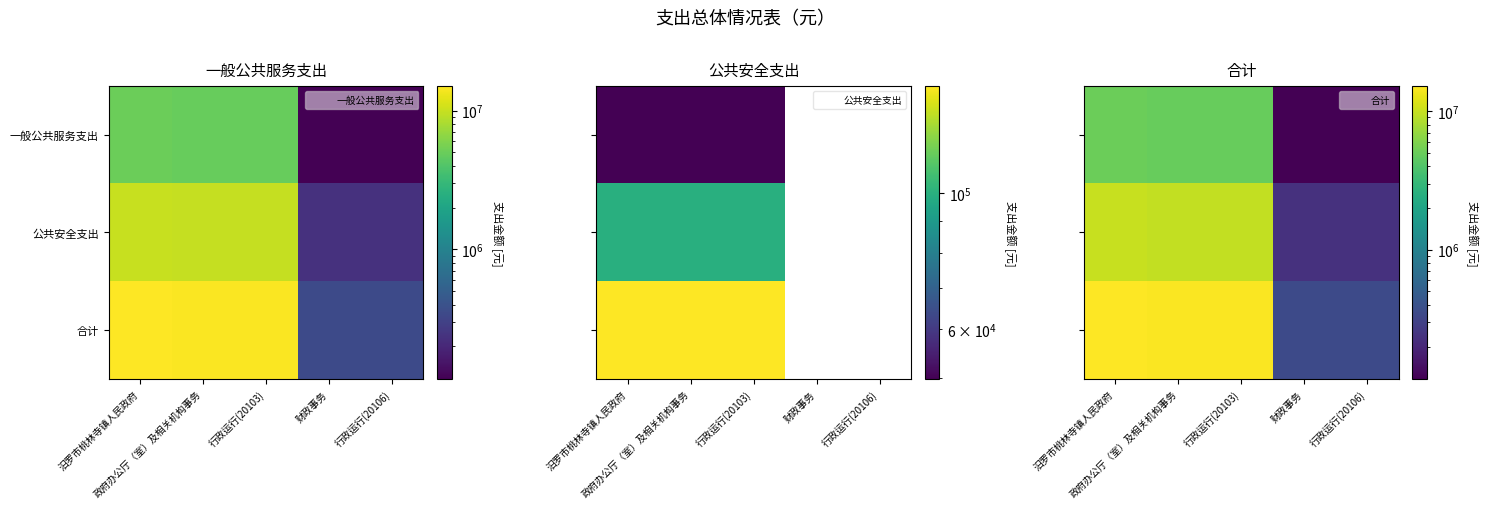

How many data points does each series have?

5